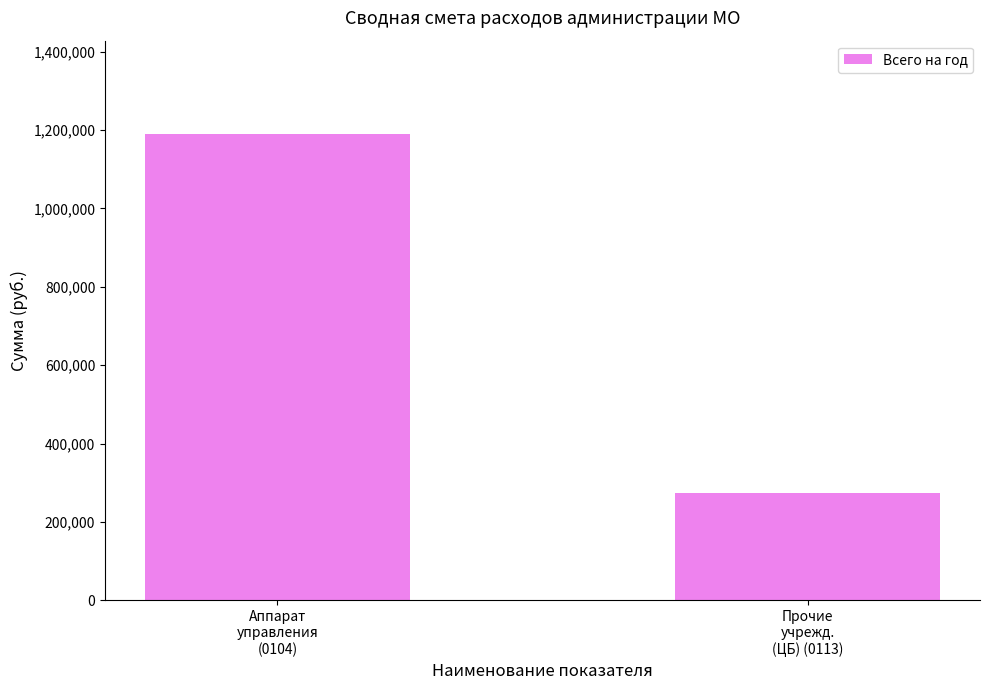

What position from the right is Аппарат
управления
(0104)?

2